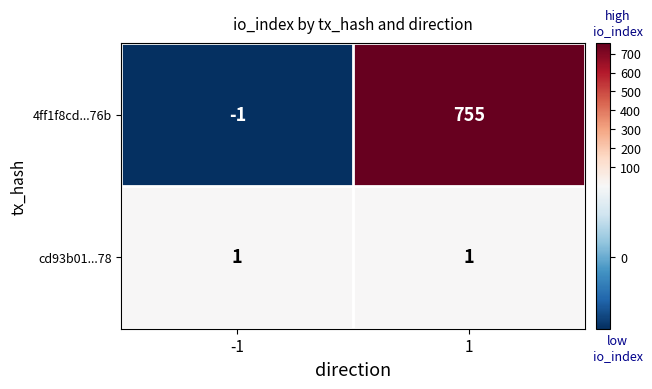

Between -1 and 1, which series saw the biggest shift?

4ff1f8cd...76b